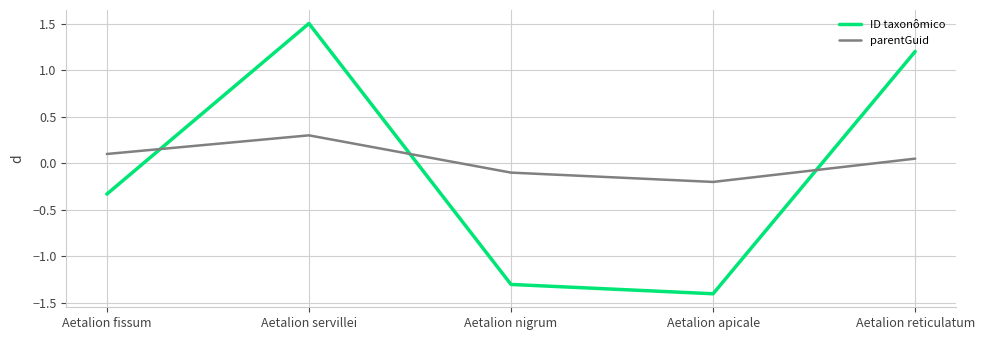

Where is ID taxonômico nearest to the value 0?

Aetalion fissum